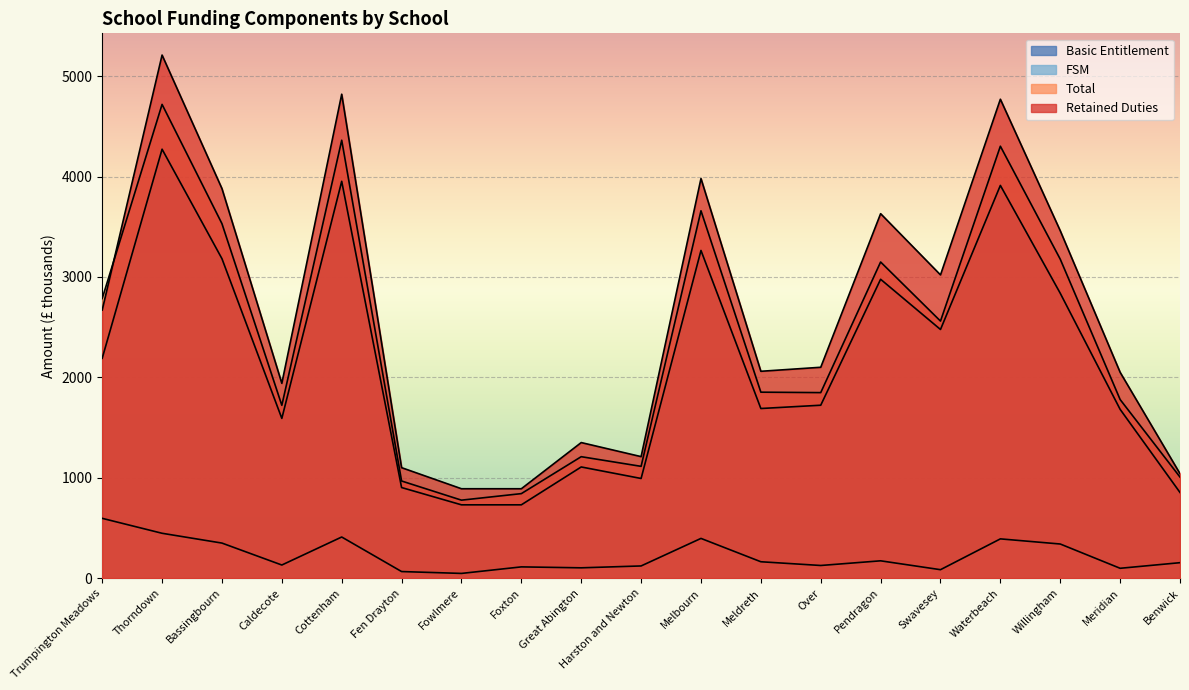

Which label corresponds to the smallest value in the chart?

Fowlmere